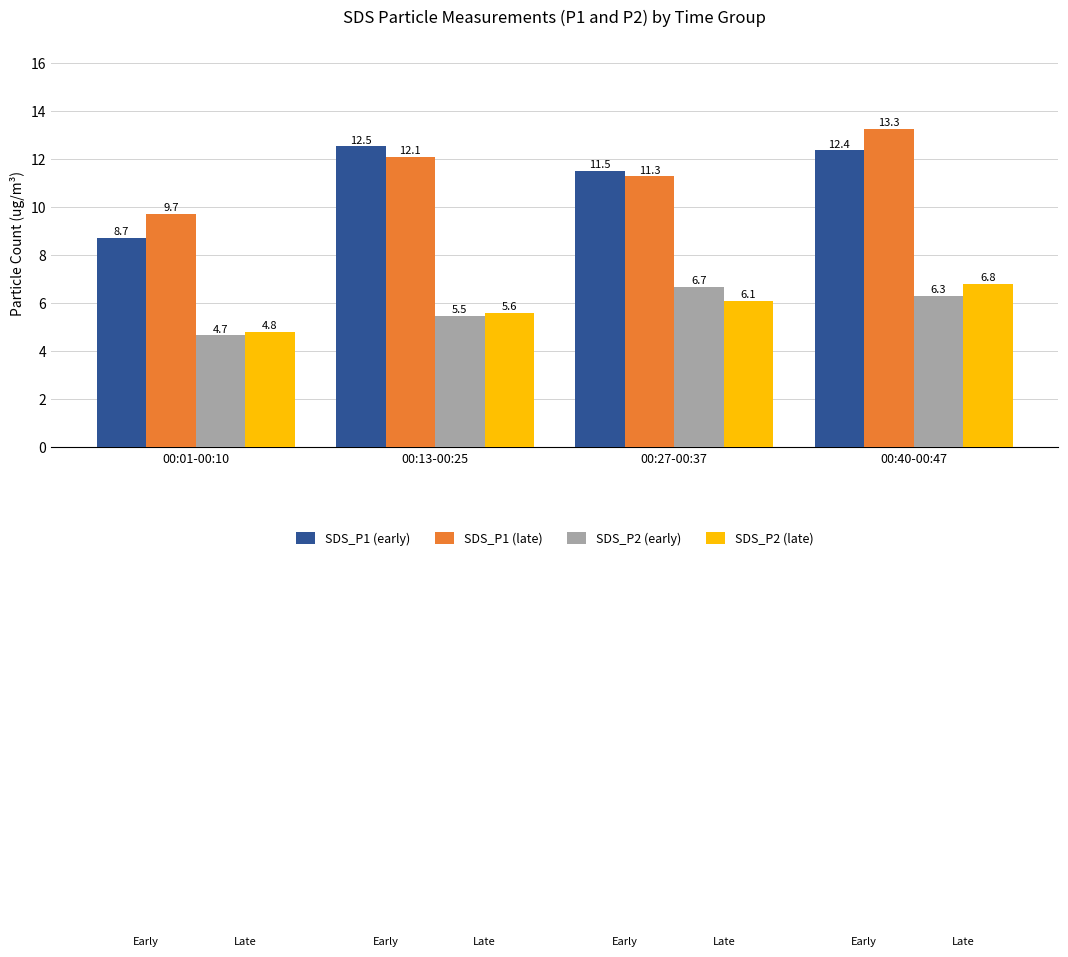

What is the label of the 3rd bar from the left?

00:27-00:37